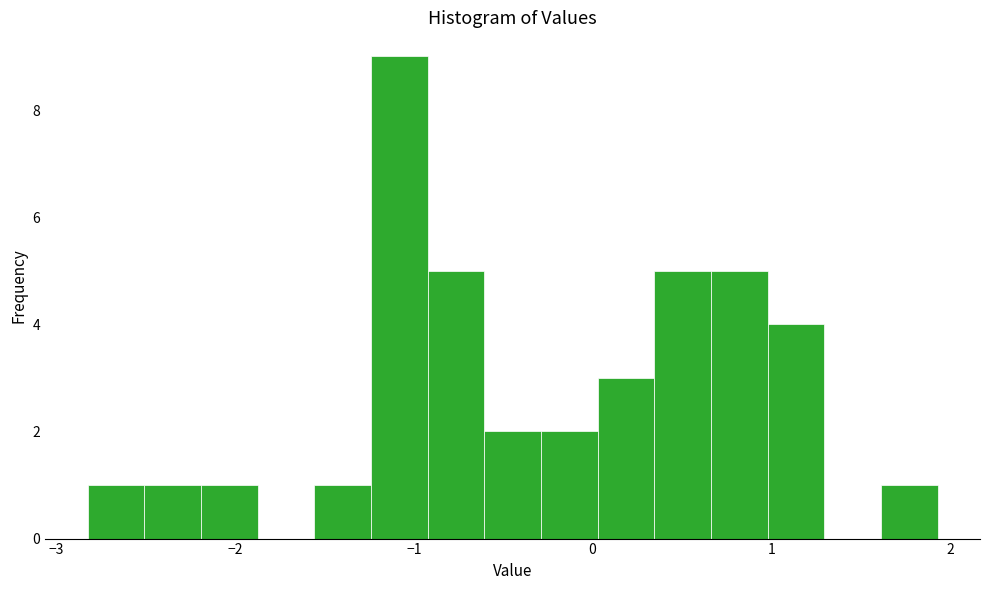

Read against the x-axis, roughly where is the centre of the tallest bar?

-1.1